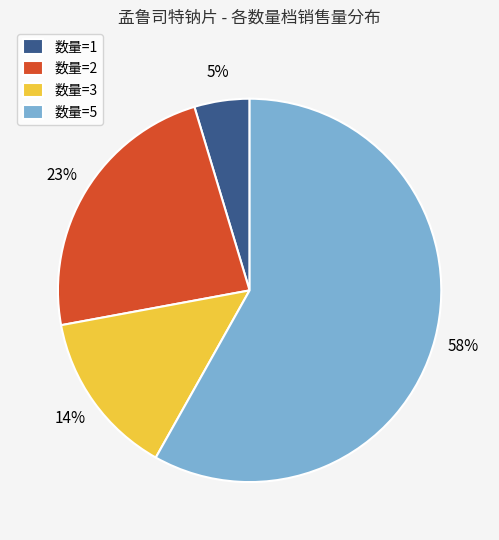

To the nearest percent, what is the difference between the largest and smallest slice percentages?

53%